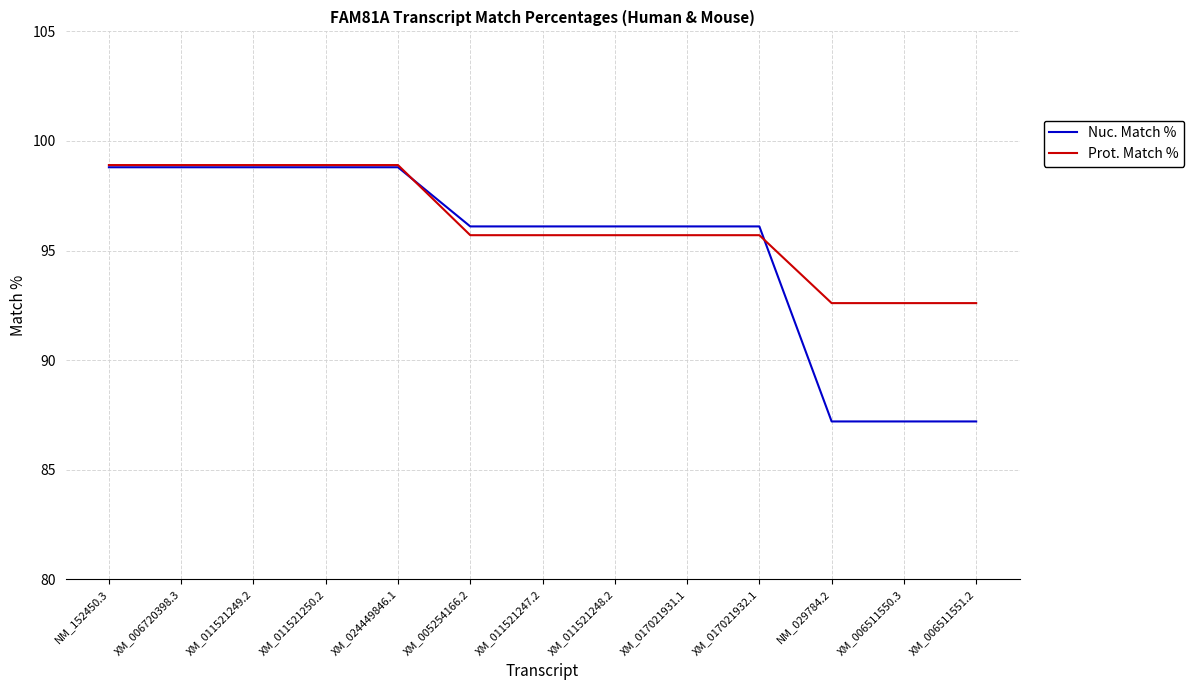

Reading right to left, transcribe all the data shown in this chart.

Nuc. Match %: 87.2	87.2	87.2	96.1	96.1	96.1	96.1	96.1	98.8	98.8	98.8	98.8	98.8
Prot. Match %: 92.6	92.6	92.6	95.7	95.7	95.7	95.7	95.7	98.9	98.9	98.9	98.9	98.9